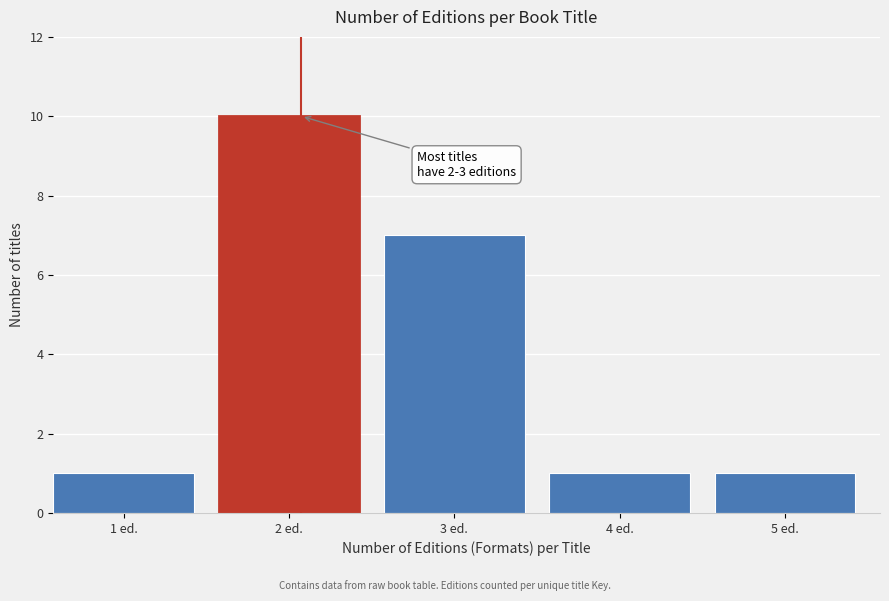

Reading left to right, extract all data points from this chart.

1	10	7	1	1